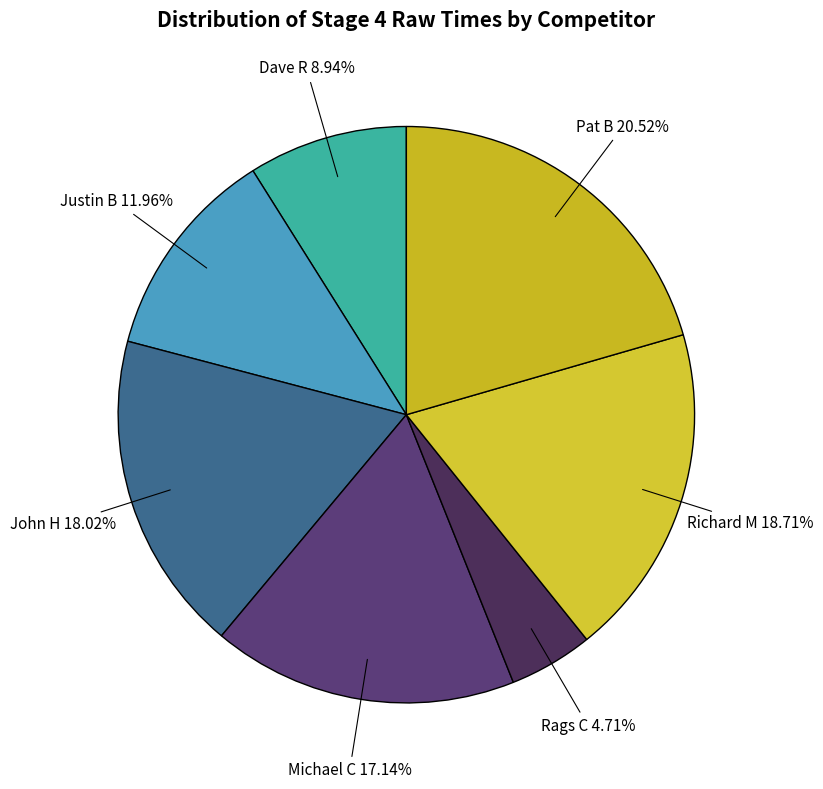

The Pat B slice represents 21% of the pie. True or false?

True